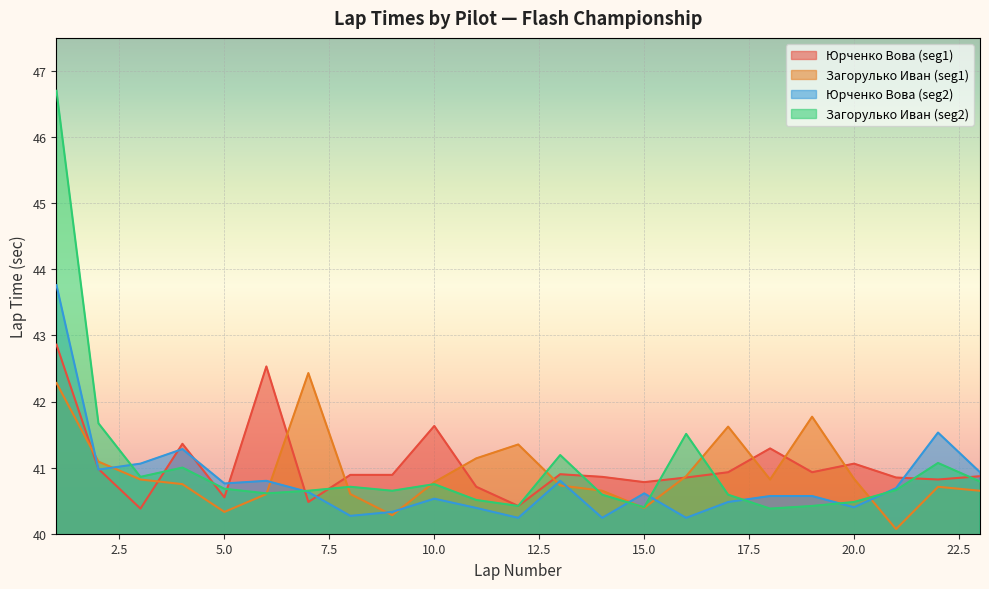

Reading left to right, what are all the values shown in this chart?

Юрченко Вова (seg1): 42.9	41.0	40.4	41.4	40.5	42.5	40.5	40.9	40.9	41.6	40.7	40.4	40.9	40.9	40.8	40.9	40.9	41.3	40.9	41.1	40.9	40.8	40.9
Загорулько Иван (seg1): 42.3	41.1	40.8	40.8	40.3	40.6	42.4	40.6	40.3	40.8	41.1	41.4	40.7	40.6	40.4	40.9	41.6	40.8	41.8	40.8	40.1	40.7	40.6
Юрченко Вова (seg2): 43.8	41.0	41.1	41.3	40.8	40.8	40.6	40.3	40.3	40.5	40.4	40.2	40.8	40.2	40.6	40.2	40.5	40.6	40.6	40.4	40.7	41.5	40.9
Загорулько Иван (seg2): 46.7	41.7	40.9	41.0	40.7	40.6	40.6	40.7	40.6	40.8	40.5	40.4	41.2	40.6	40.4	41.5	40.6	40.4	40.4	40.5	40.7	41.1	40.8